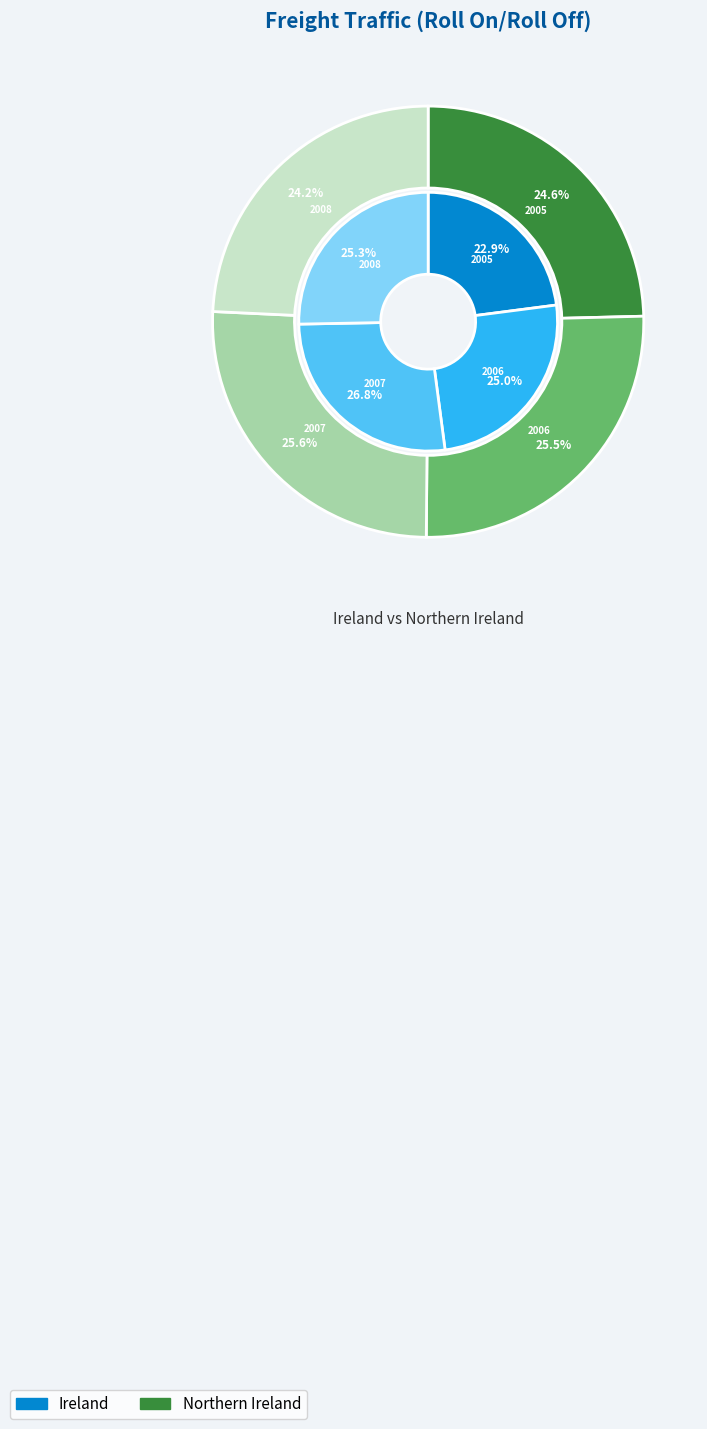

To the nearest percent, what percentage of the pie is Ireland 2008?

13%